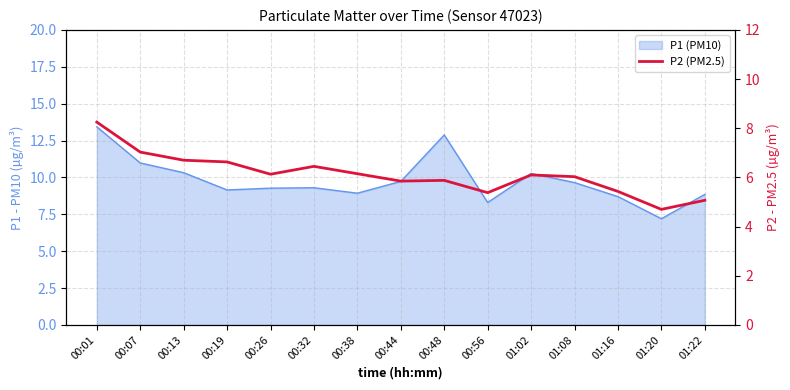

At which label does the data first exceed 6?

00:01